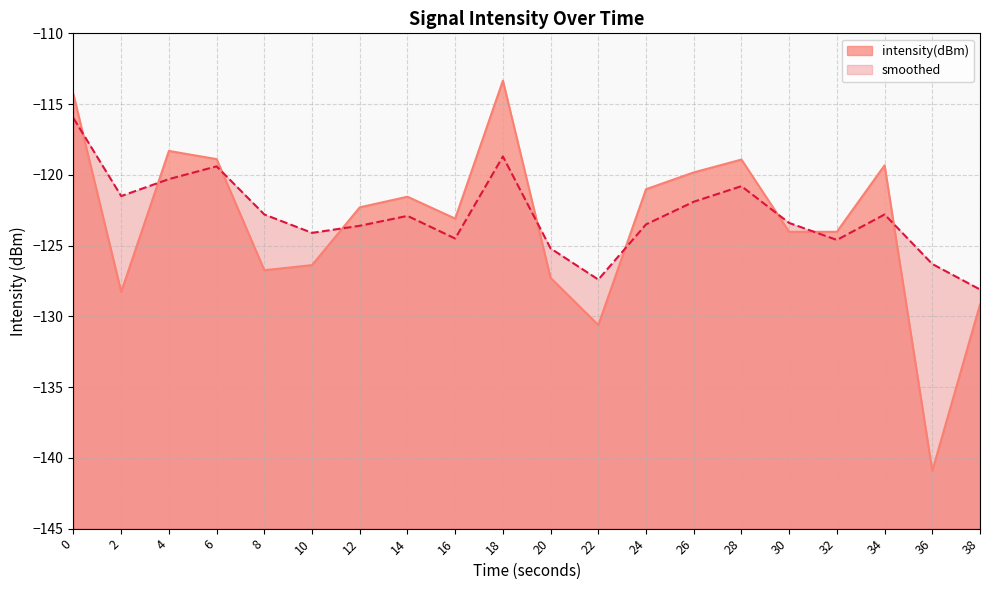

What is the value of the smoothed point at the 7th from the left?

-123.6